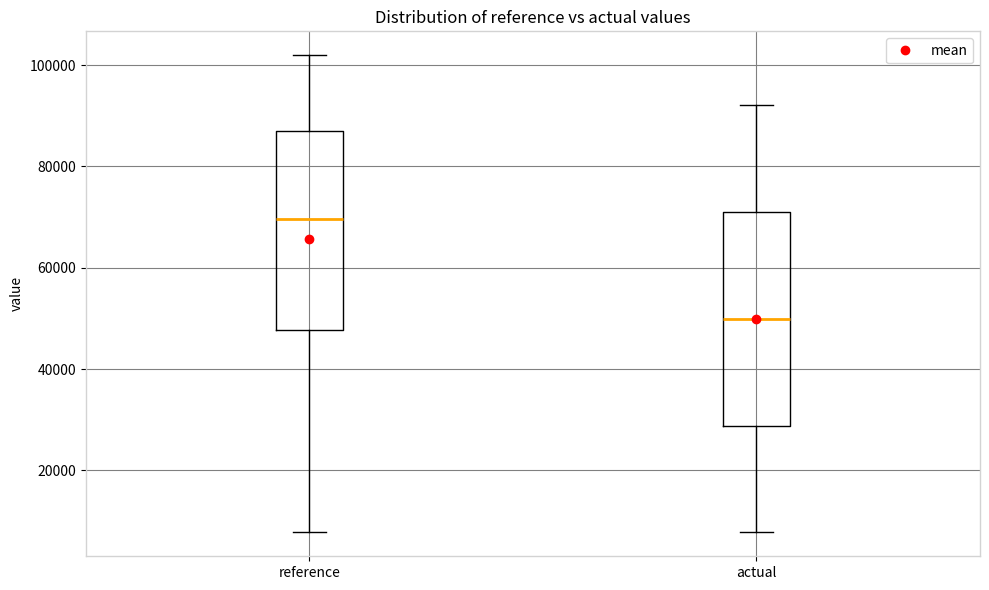

Which box's median line is the highest?

reference